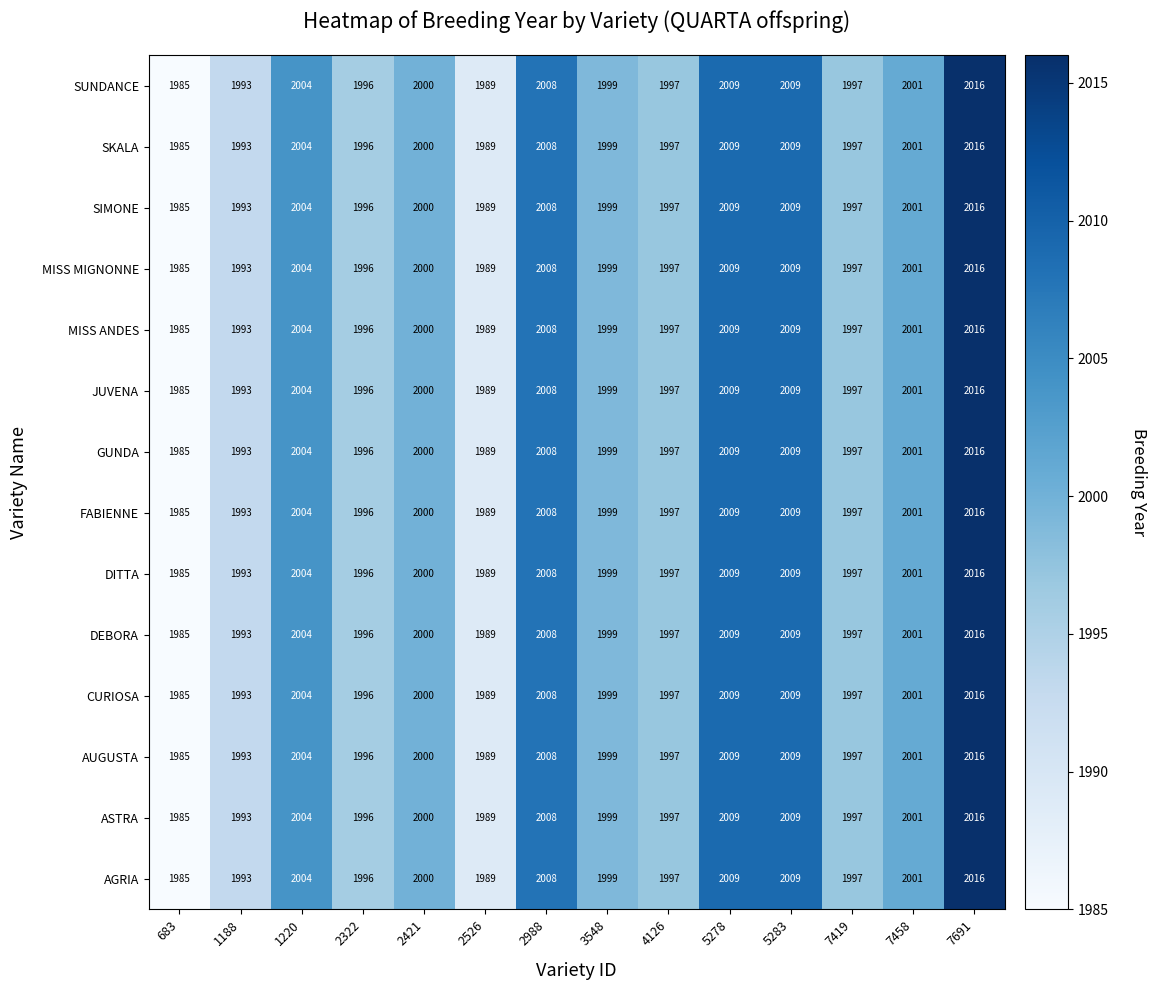

What is the greatest value displayed?

2016